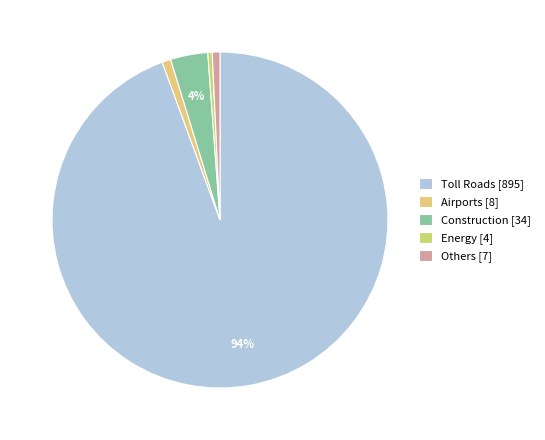

What is the smallest slice in the pie chart?

Energy